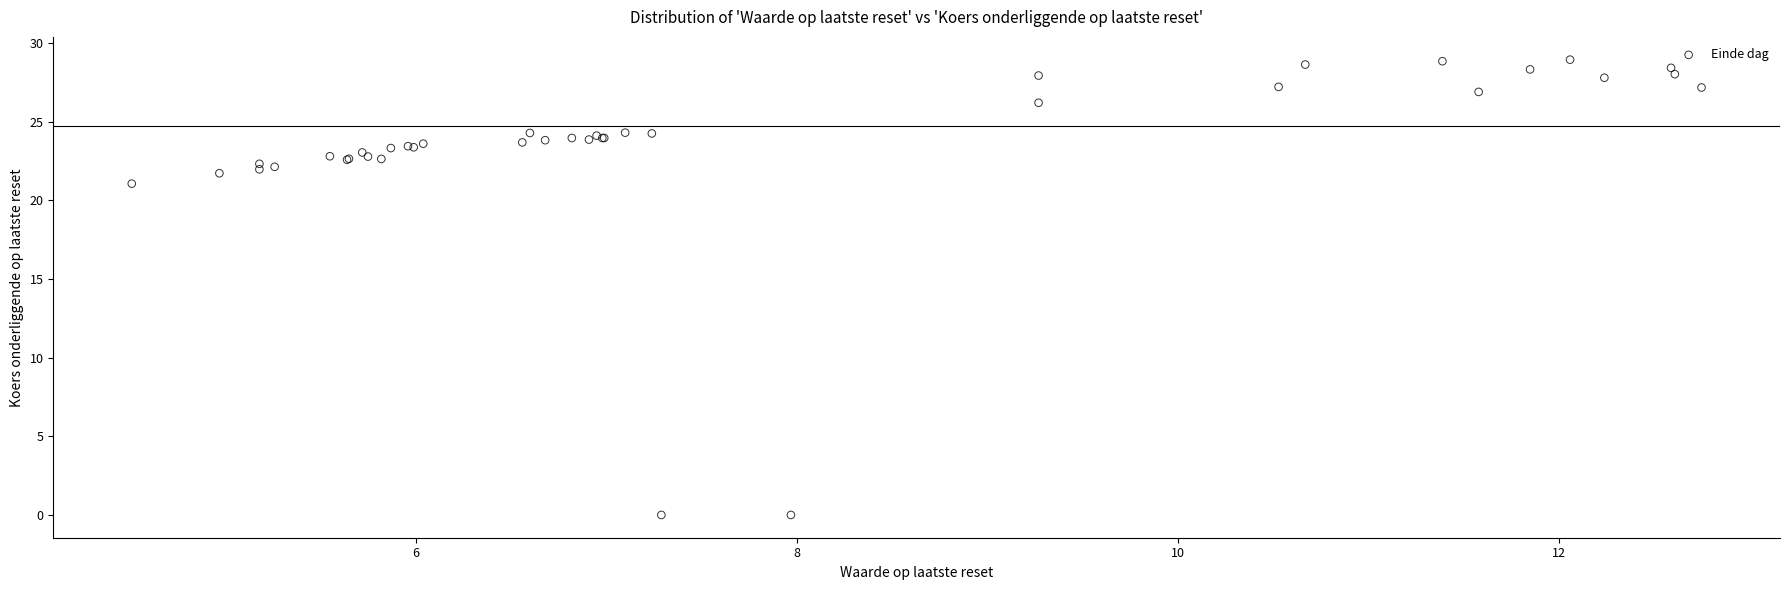

What Y value in the scatter plot is closest to 14?

21.1